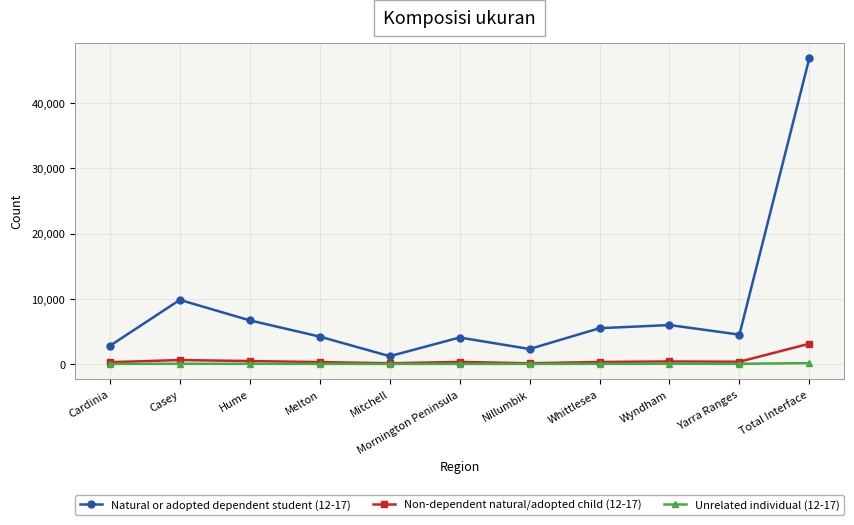

True or false: Non-dependent natural/adopted child (12-17) and Natural or adopted dependent student (12-17) intersect in this chart.

False